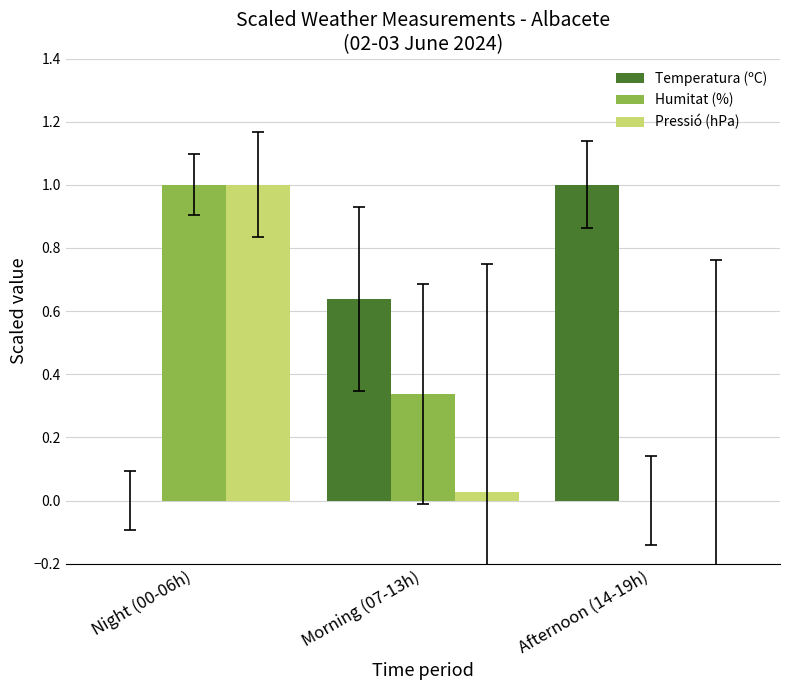

True or false: Temperatura (ºC) has a value of 1.0 at Afternoon (14-19h).

True